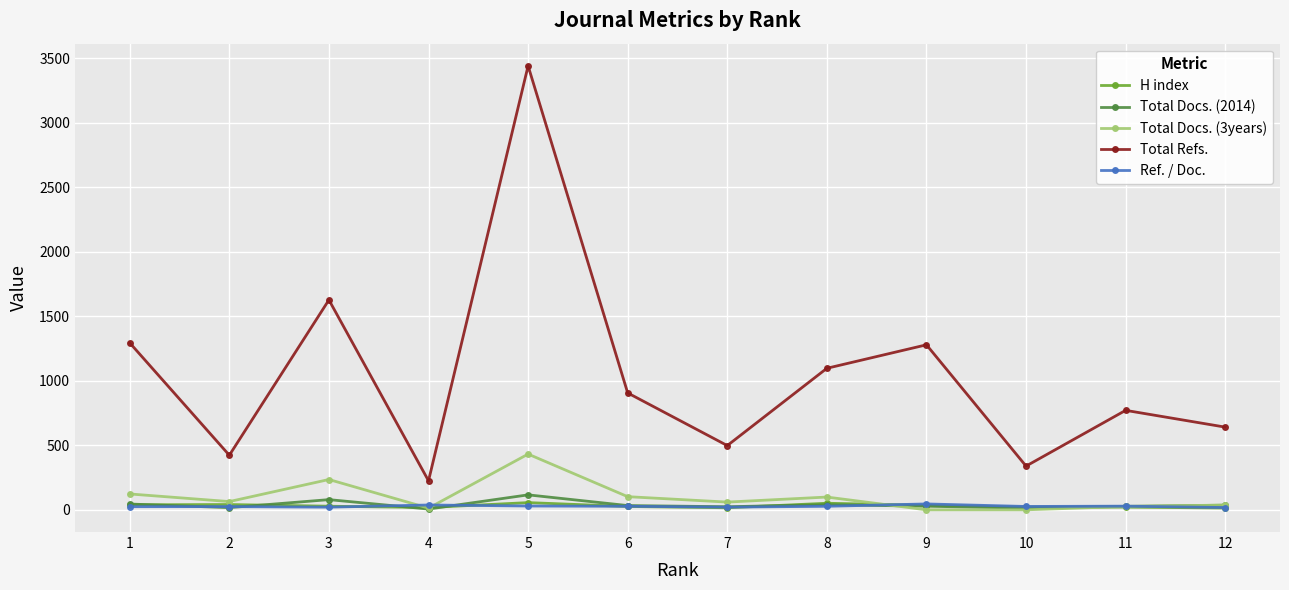

True or false: Total Docs. (3years) has a value of 102.0 at 6.

True